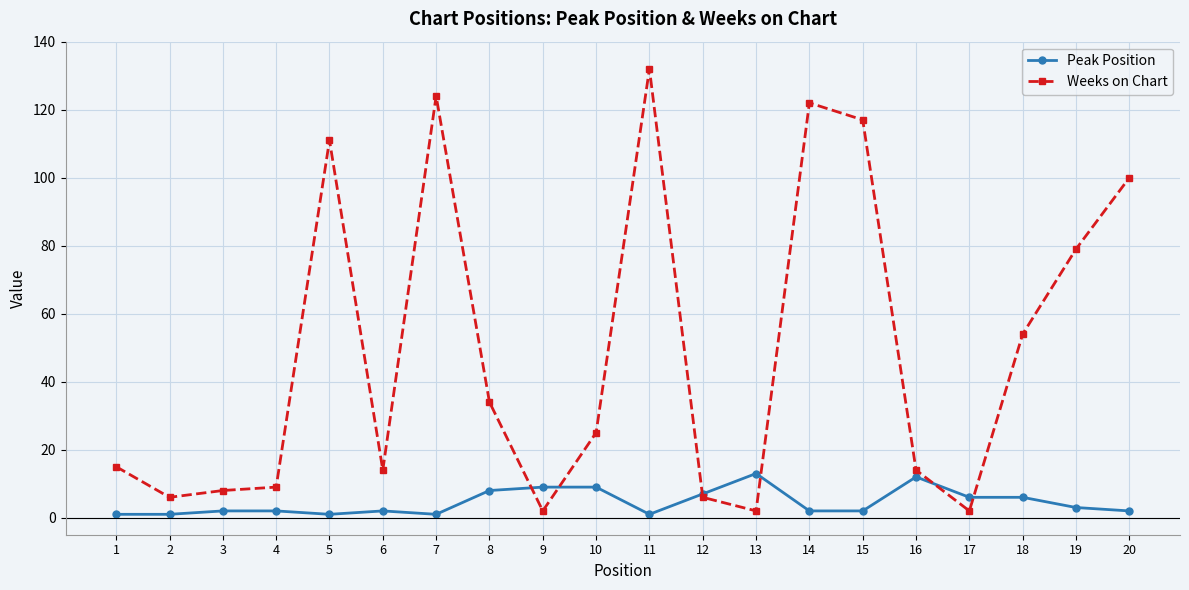

Rank the series by their average value, from highest to lowest.

Weeks on Chart, Peak Position